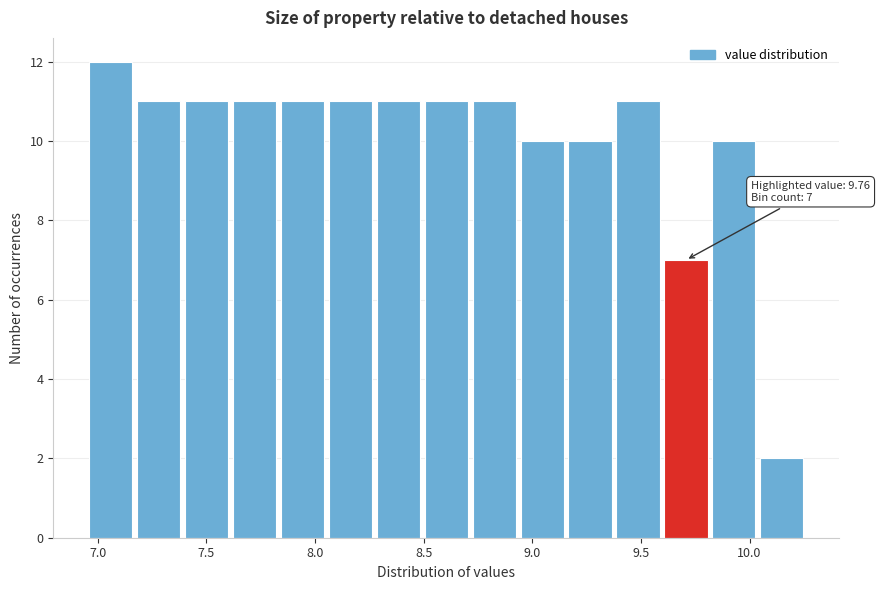

Which range on the x-axis has the tallest bar?

6.95 to 7.20